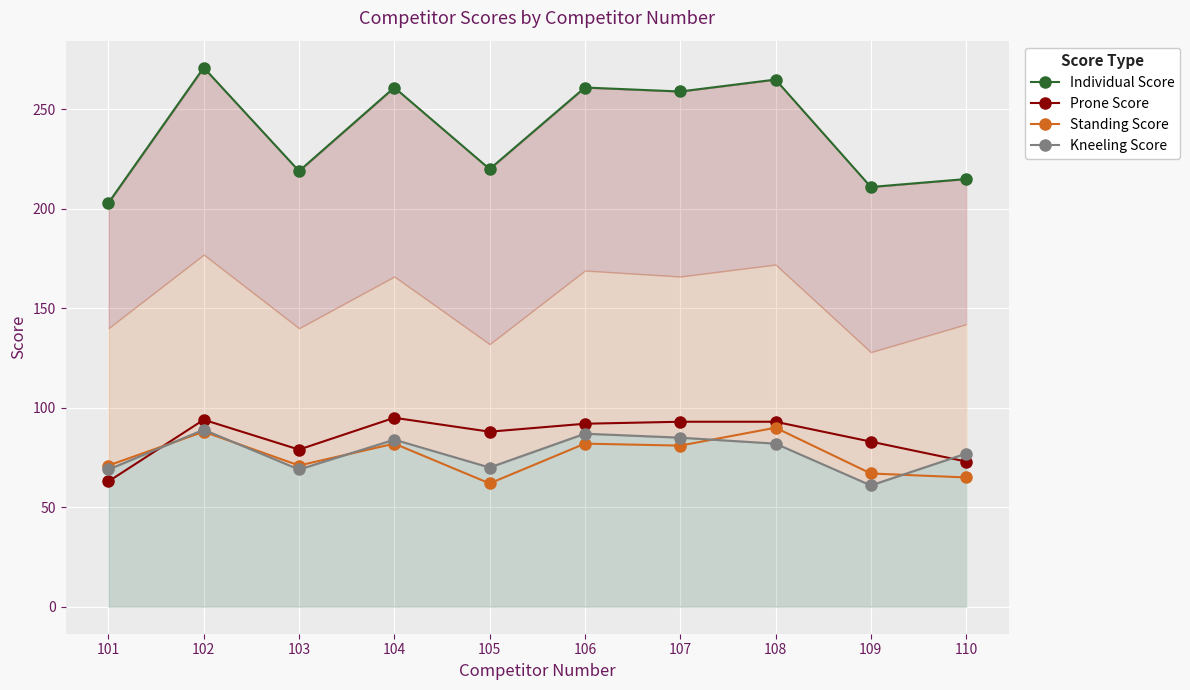

Reading left to right, list all the values displayed in this chart.

Individual Score: 203	271	219	261	220	261	259	265	211	215
Prone Score: 63	94	79	95	88	92	93	93	83	73
Standing Score: 71	88	71	82	62	82	81	90	67	65
Kneeling Score: 69	89	69	84	70	87	85	82	61	77